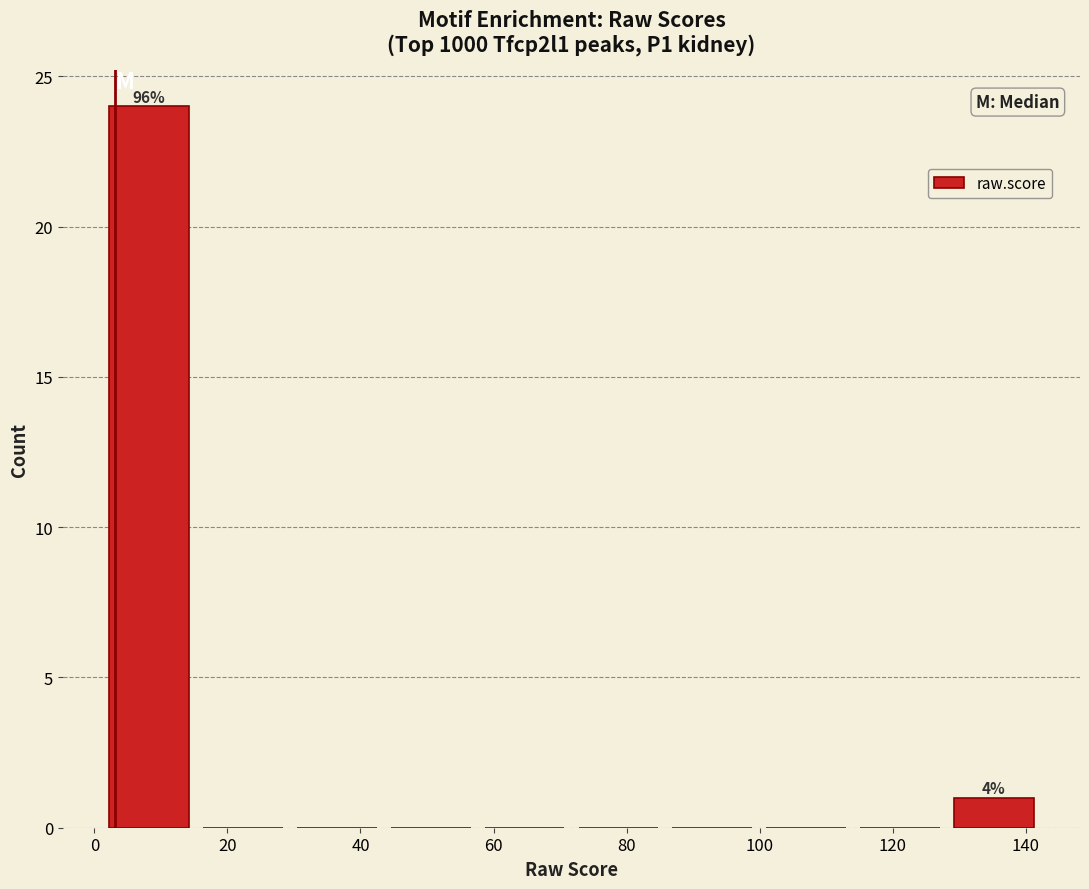

Over which range of the x-axis is the bar tallest?

2 to 16